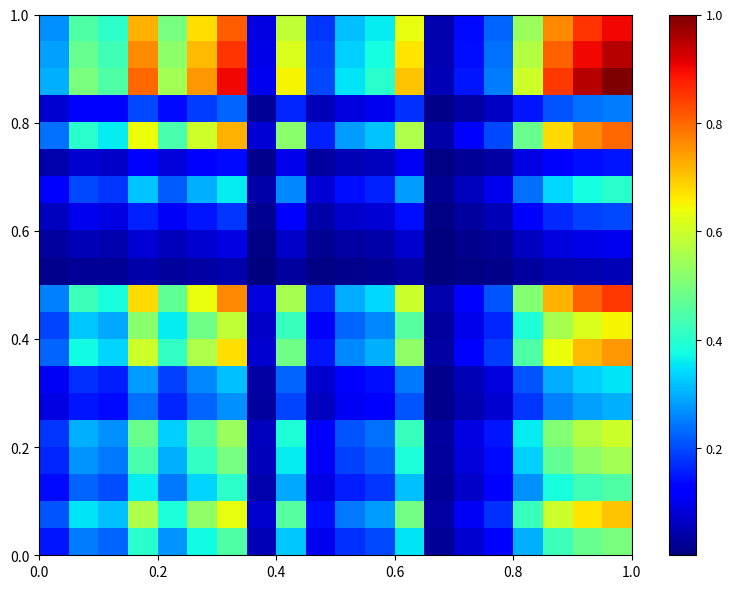

At how many categories does at least one series exceed 0?

20